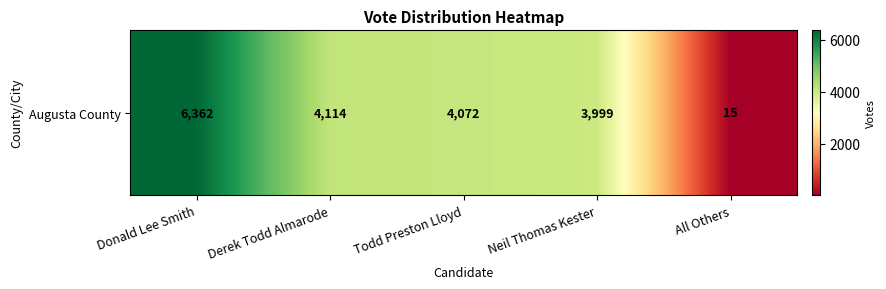

Rank the categories by value from highest to lowest.

Donald Lee Smith, Derek Todd Almarode, Todd Preston Lloyd, Neil Thomas Kester, All Others